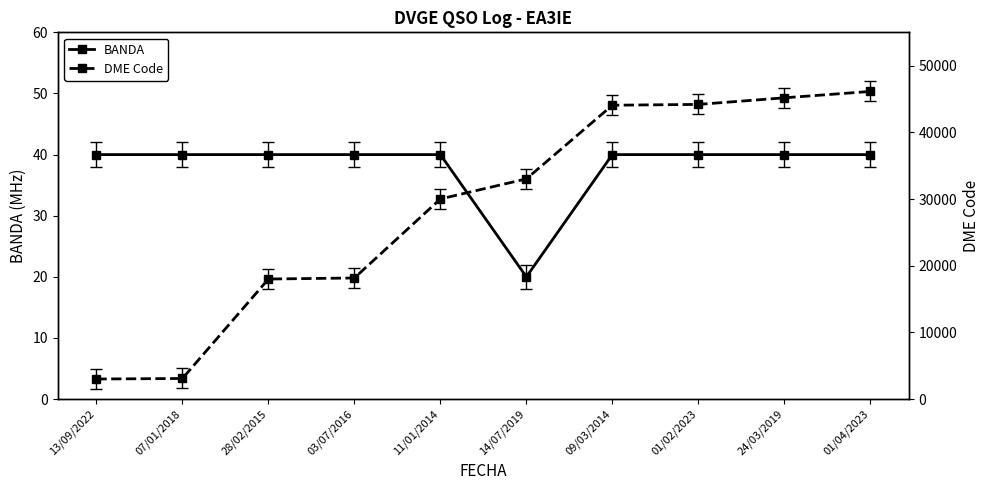

Rank the series by their maximum value, from lowest to highest.

BANDA, DME Code